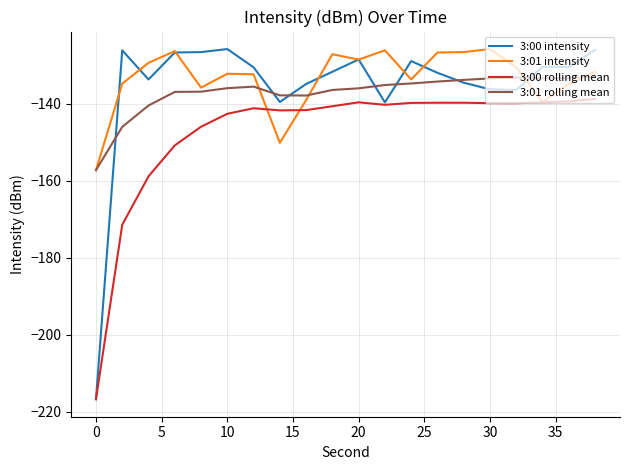

Which series has the largest range (max minus min)?

3:00 intensity